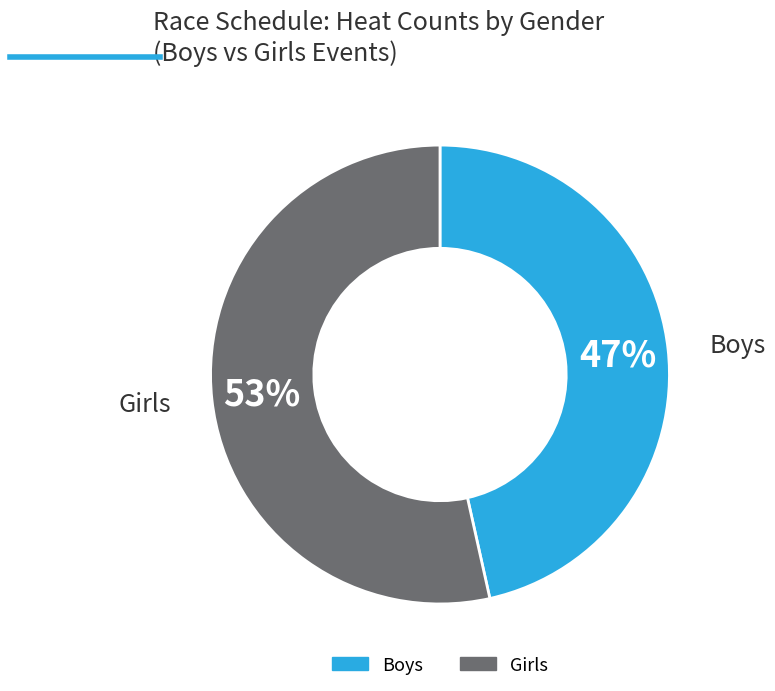

Is there a majority slice in this chart?

Yes